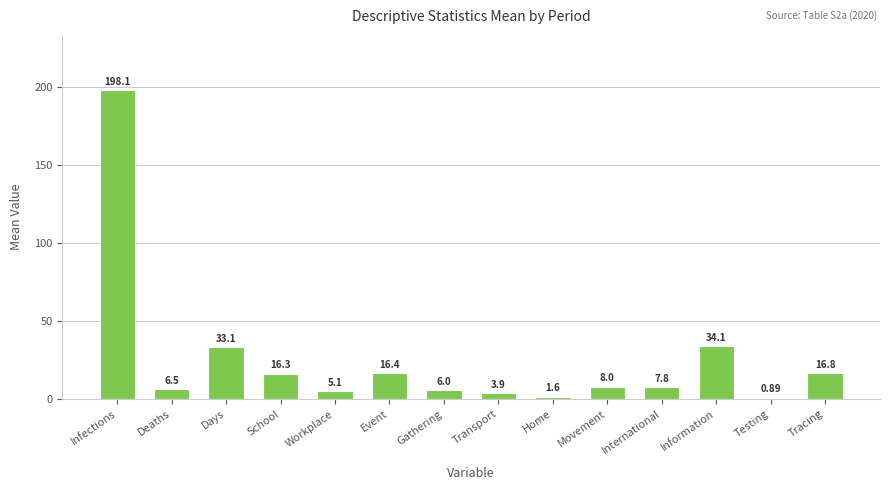

What is the ratio of the value at Home to the value at Movement?

0.2